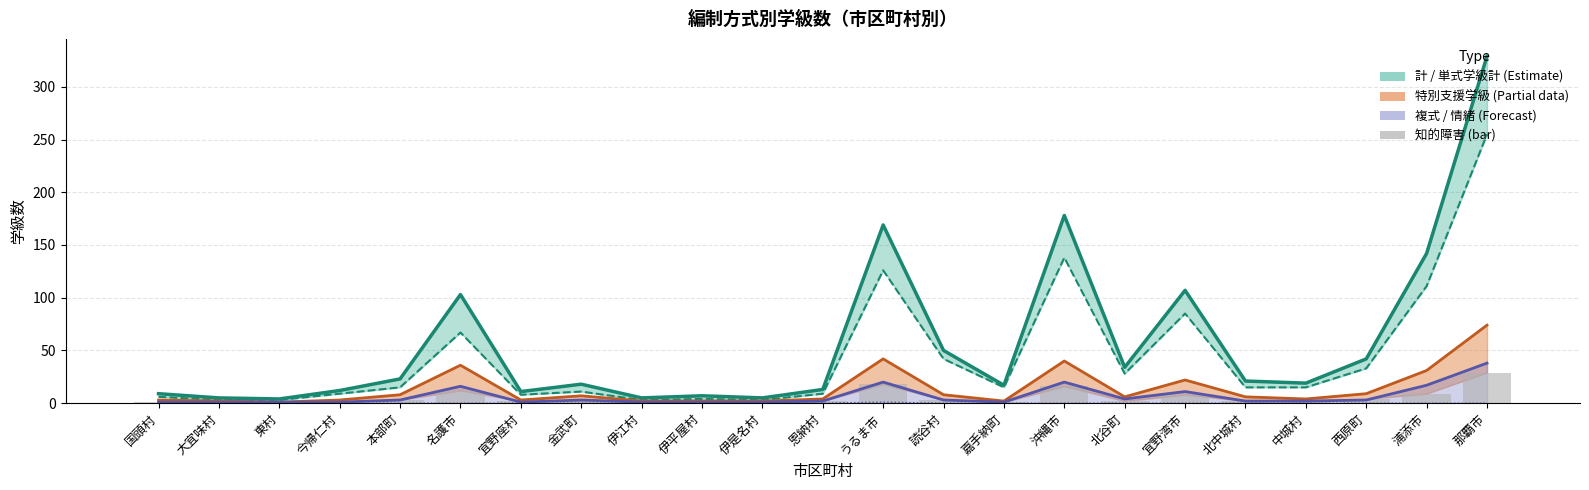

Which series changed the most between 中城村 and 那覇市?

計 (col_3)